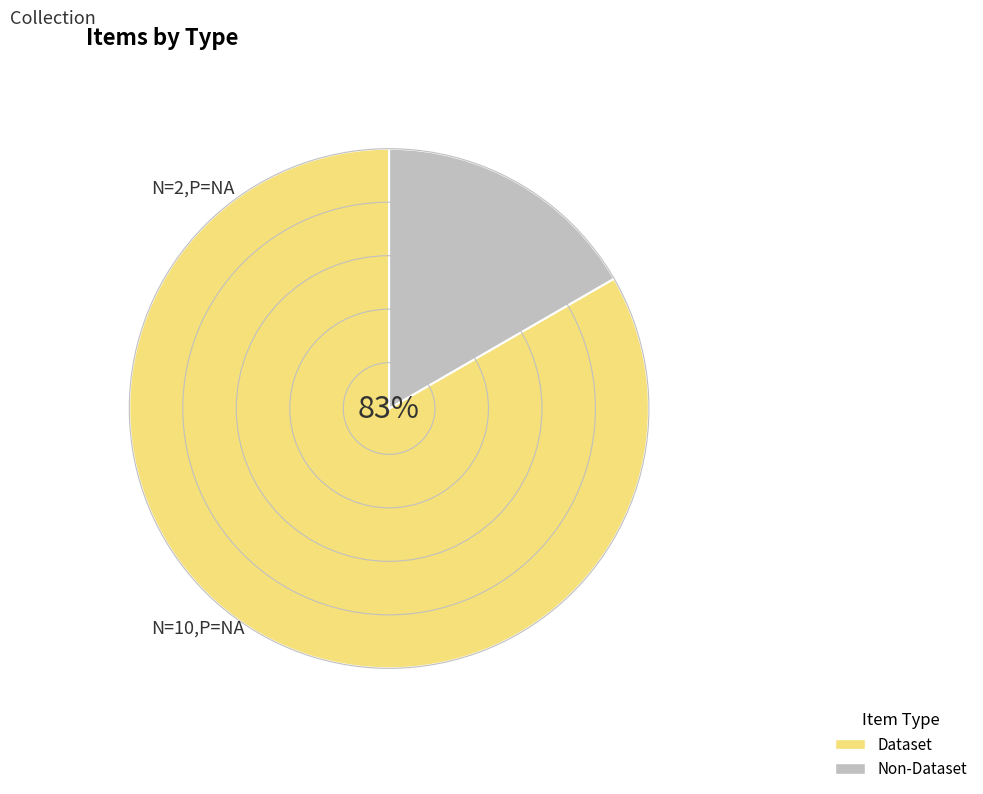

Between Non-Dataset and Dataset, which is larger?

Dataset